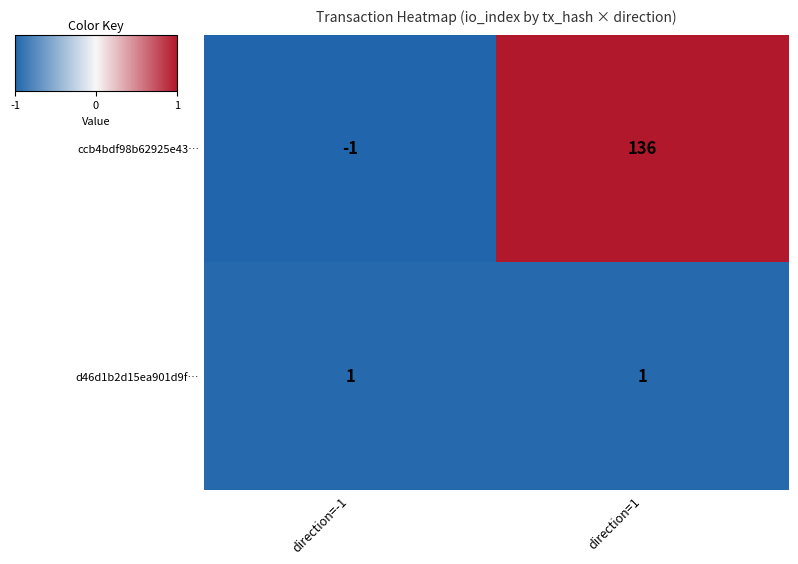

What value does the ccb4bdf98b62925e43… series have at direction=1, to the nearest 5?

135